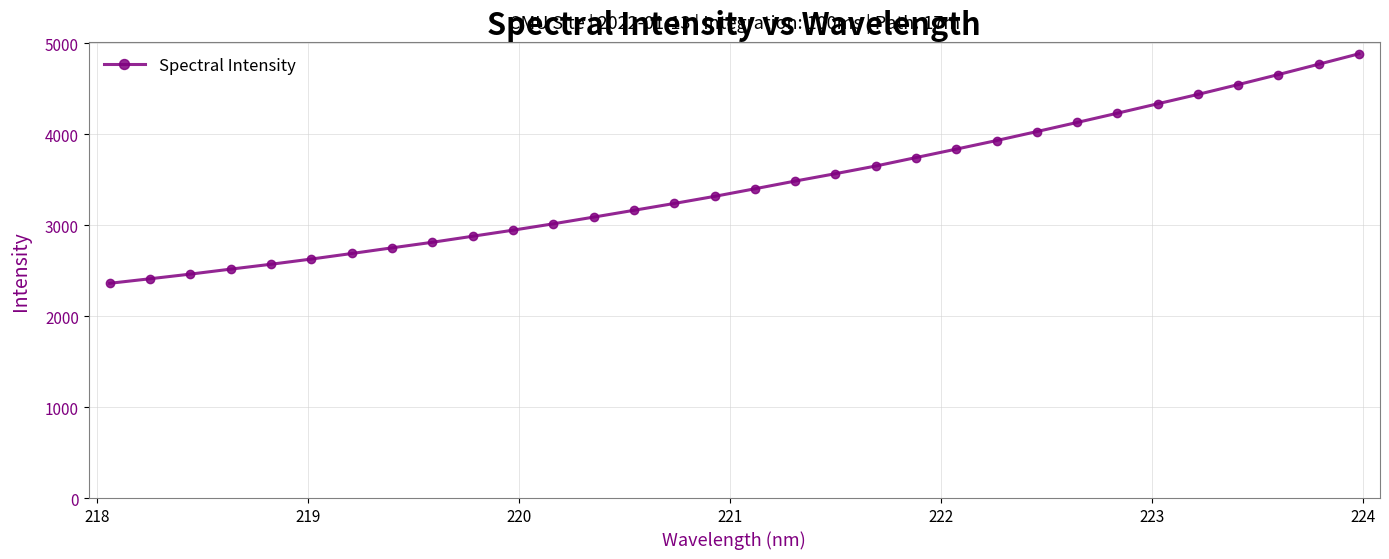

Reading left to right, extract all data points from this chart.

2360.7	2410.5	2461.6	2516.4	2570.0	2627.3	2688.2	2750.5	2811.6	2878.0	2944.6	3014.7	3088.2	3163.1	3238.2	3316.2	3399.7	3484.4	3565.6	3649.8	3742.8	3835.7	3930.0	4028.5	4128.8	4230.4	4333.9	4437.0	4544.8	4655.3	4768.8	4883.4